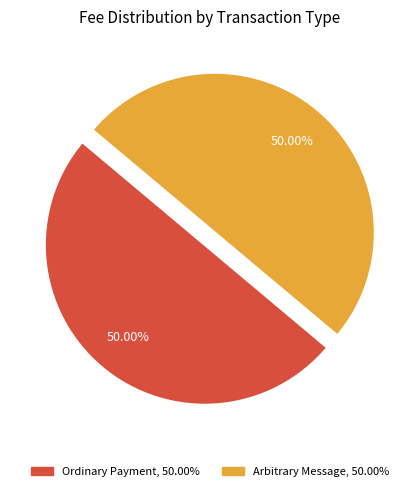

What portion of the pie excludes Arbitrary Message?

50.0%